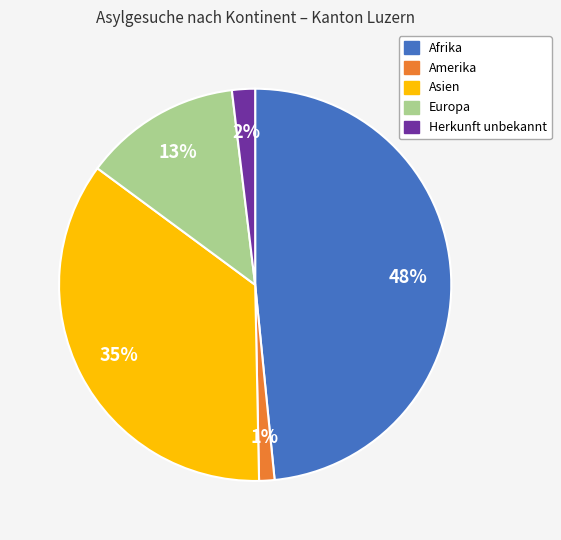

To the nearest percent, what percentage of the pie is Herkunft unbekannt?

2%